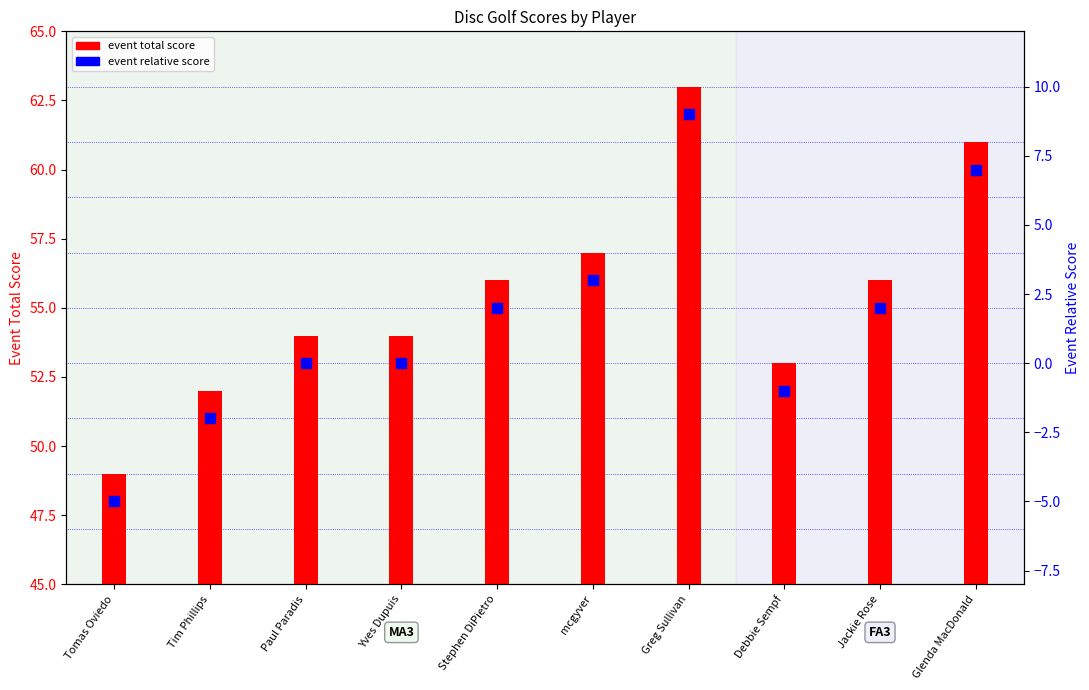

Which series has the widest spread of Y values?

event total score